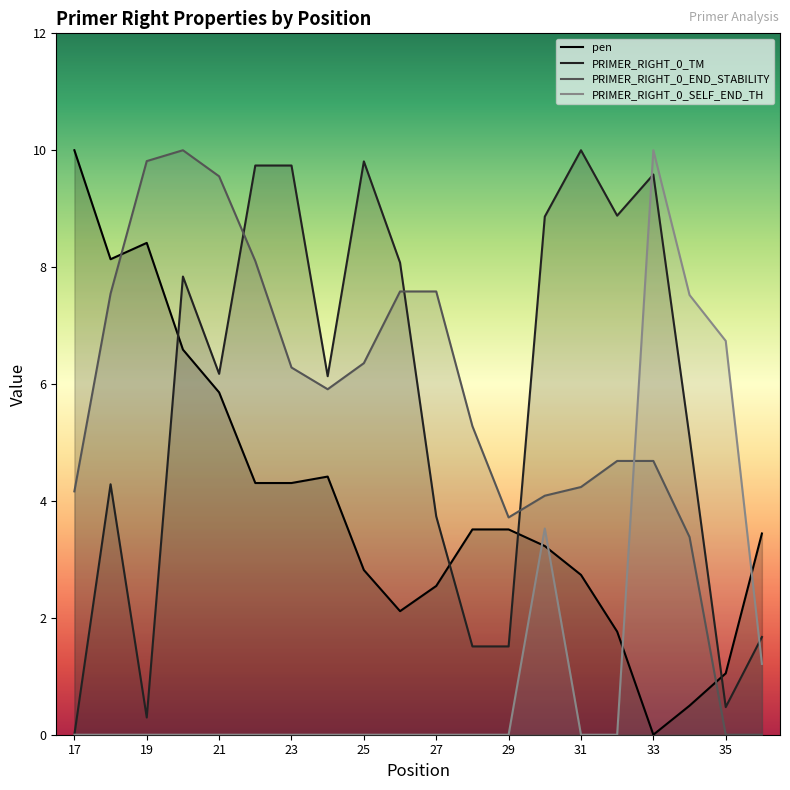

Which series changed the most between 27 and 33?

PRIMER_RIGHT_0_SELF_END_TH